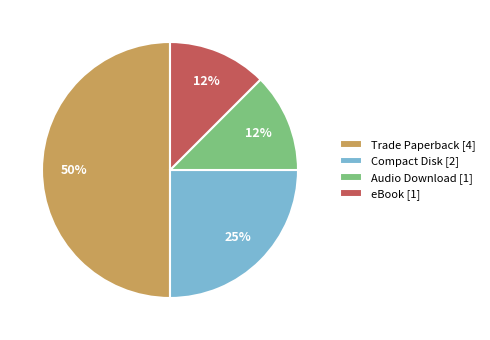

What percentage is the Compact Disk [2] slice, to the nearest percent?

25%